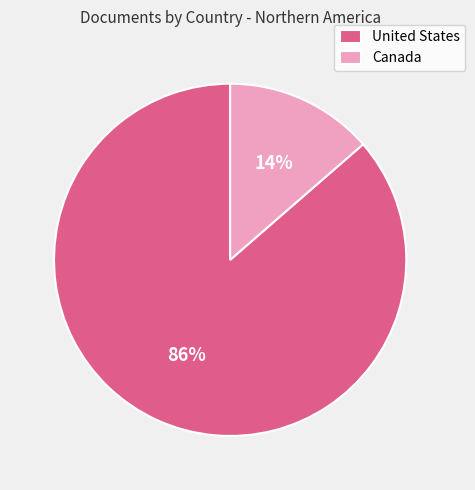

Combined, do United States and Canada account for over 50%?

Yes